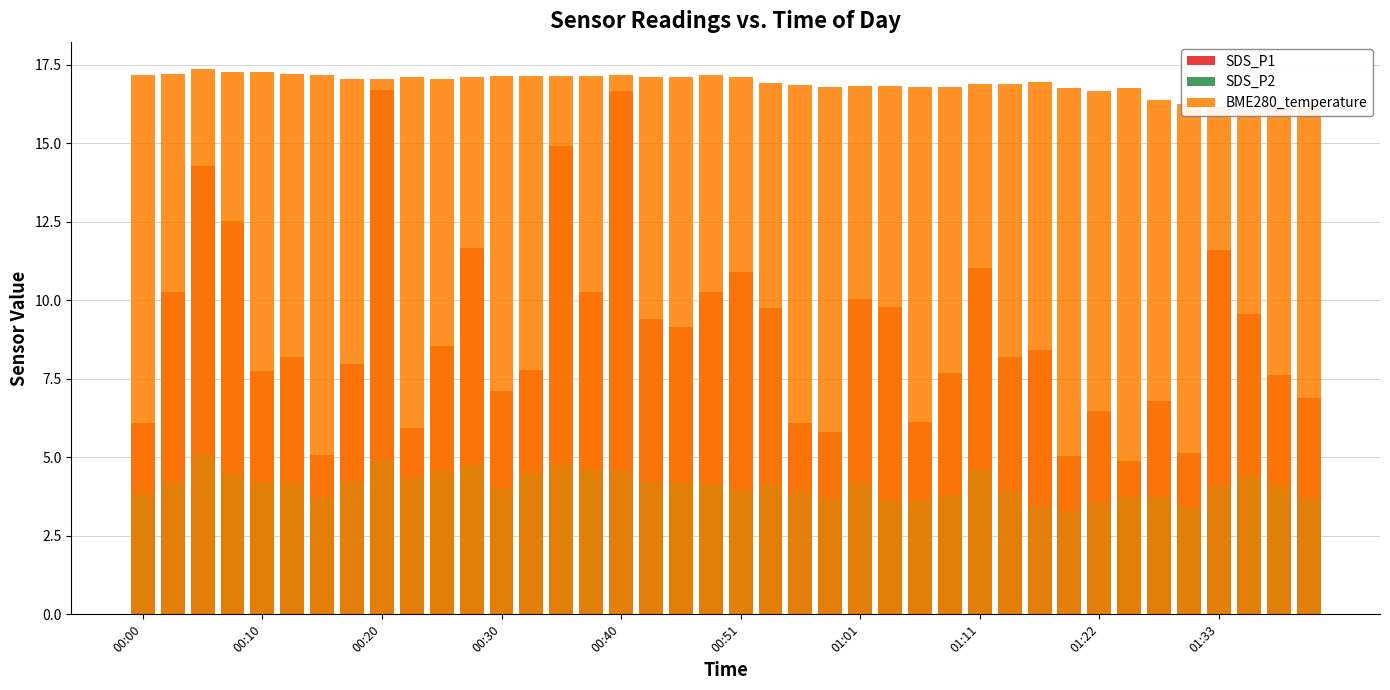

Where is SDS_P1 nearest to the value 10?

01:01